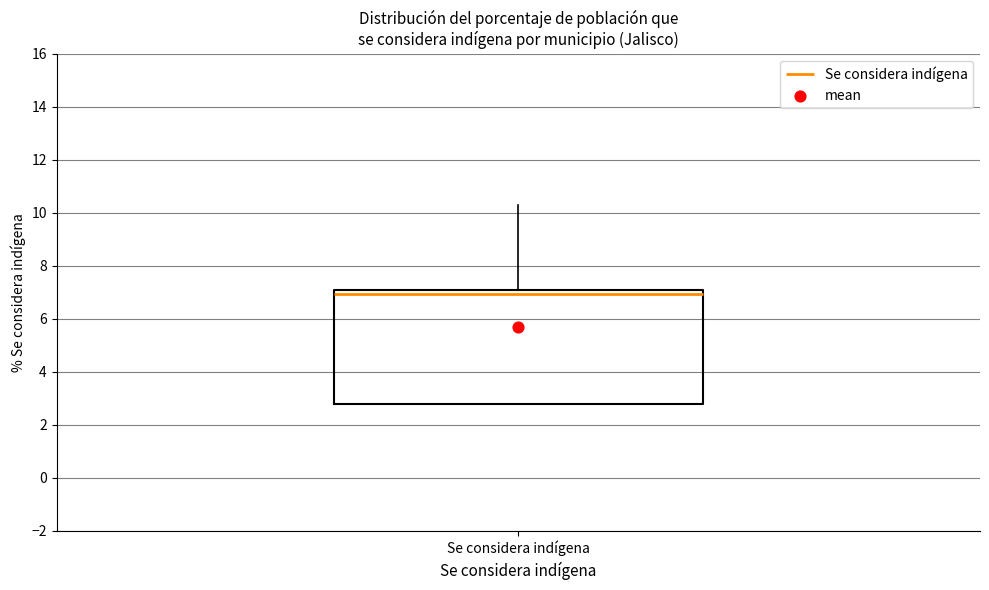

Read this box plot against the y-axis: the position of the median line, the range covered by the box, and the ends of both whiskers. The values are not printed on the chart, so give them approximately, as read against the axis.

median 7.0 (just below the box's upper edge), box 2.8 to 7.0, whiskers 2.8 to 10.2